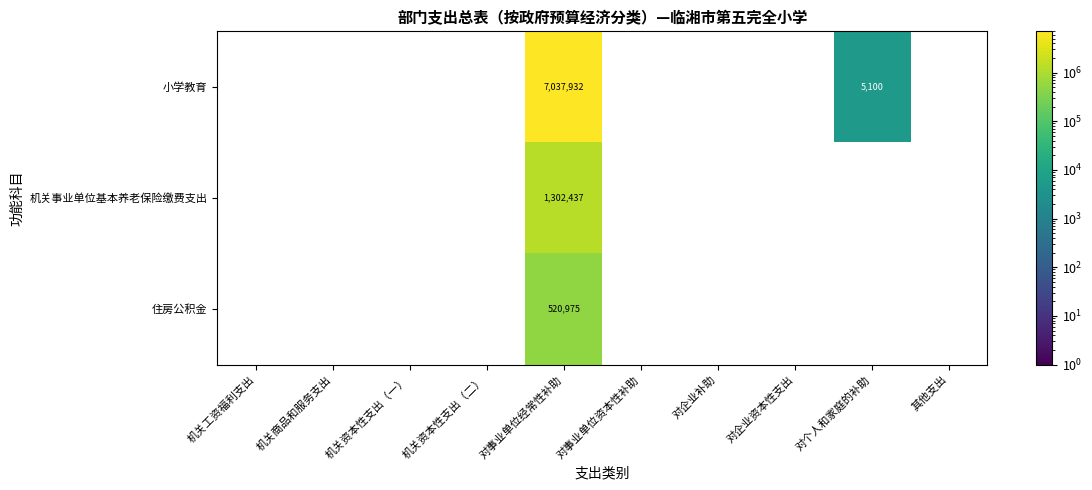

The 机关事业单位基本养老保险缴费支出 series shows 893264 at 对事业单位经常性补助. True or false?

False